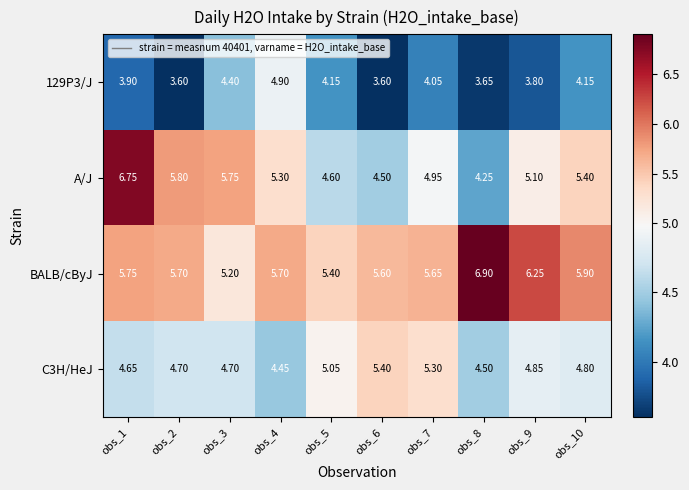

Count the number of categories in the chart.

10